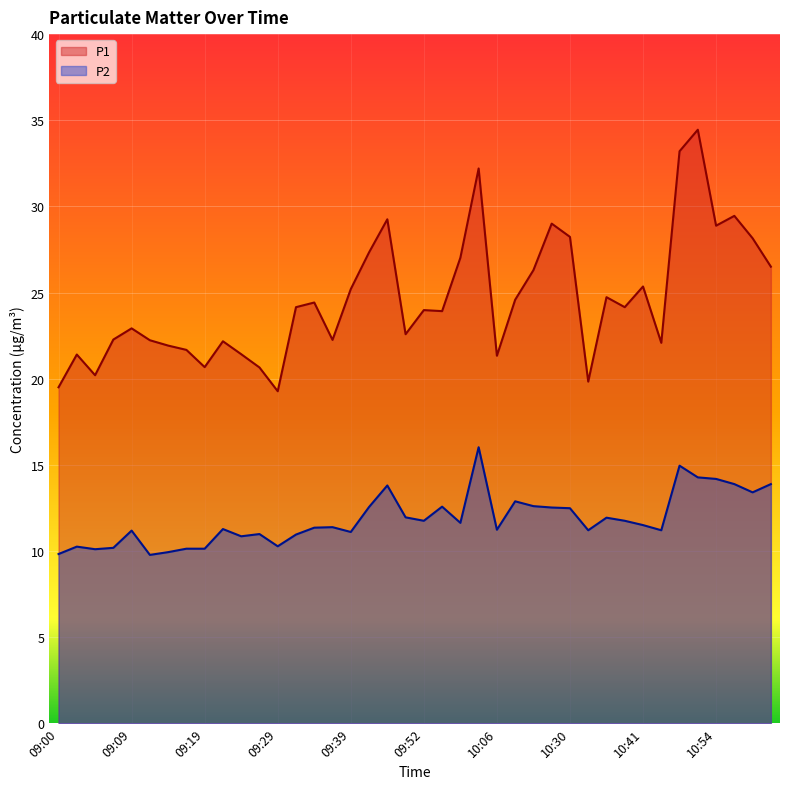

What is the difference between the P1 values at 09:32 and 10:43?

2.1